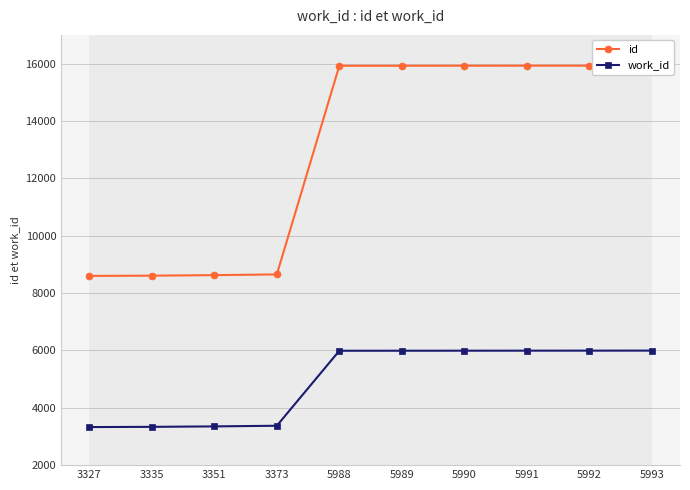

Is the value of id at 5989 greater than the value of work_id at 5993?

Yes